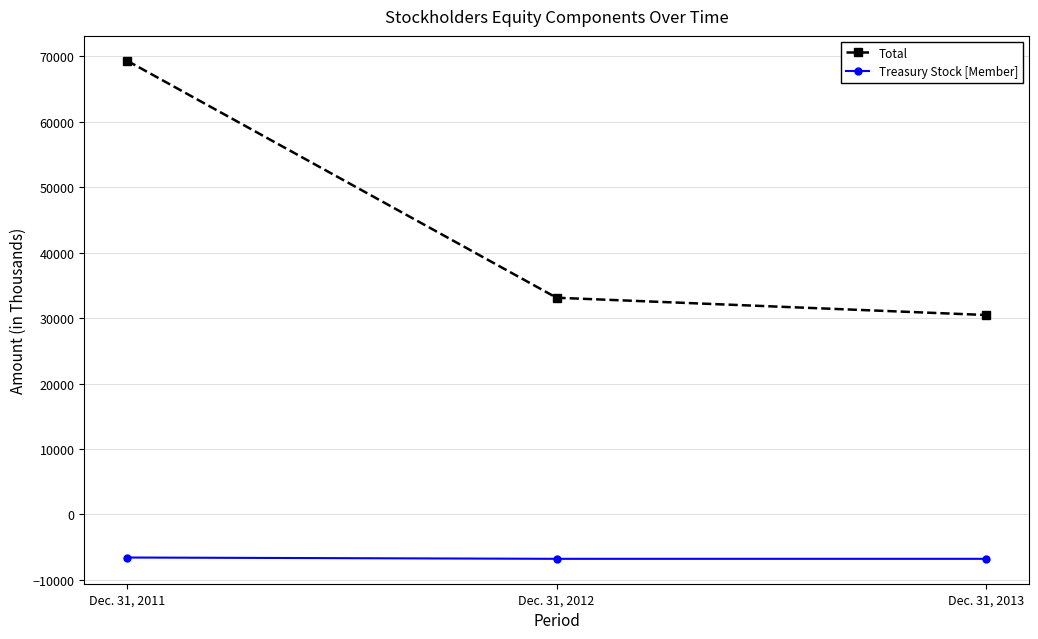

The Total series shows 30473 at Dec. 31, 2013. True or false?

True